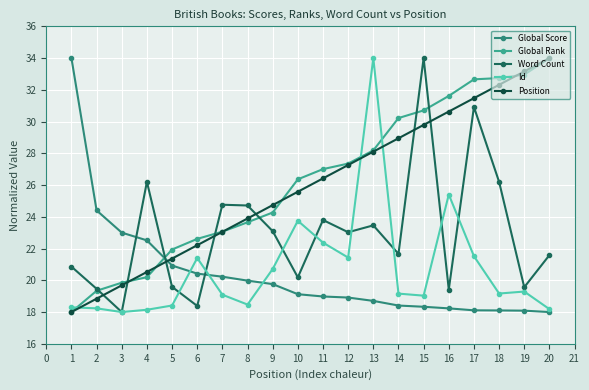

Rank the categories by Position value from highest to lowest.

20, 19, 18, 17, 16, 15, 14, 13, 12, 11, 10, 9, 8, 7, 6, 5, 4, 3, 2, 1